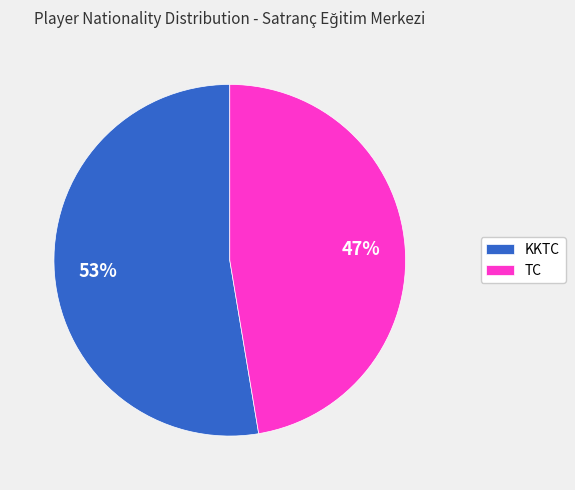

Rank the categories by value from highest to lowest.

KKTC, TC